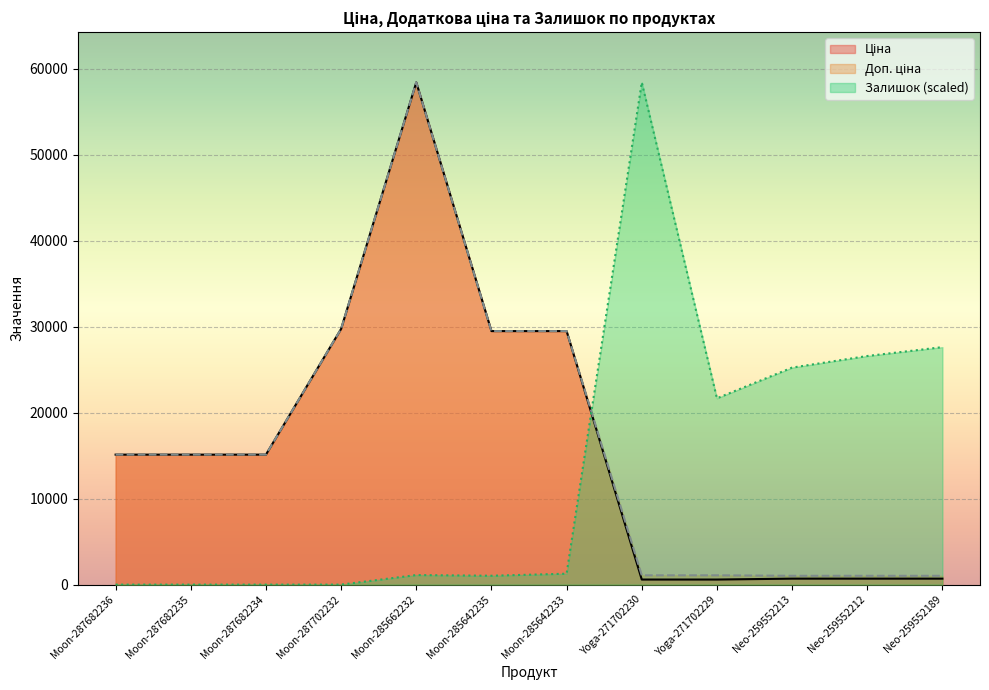

Does the chart display data point markers on the line(s)?

No